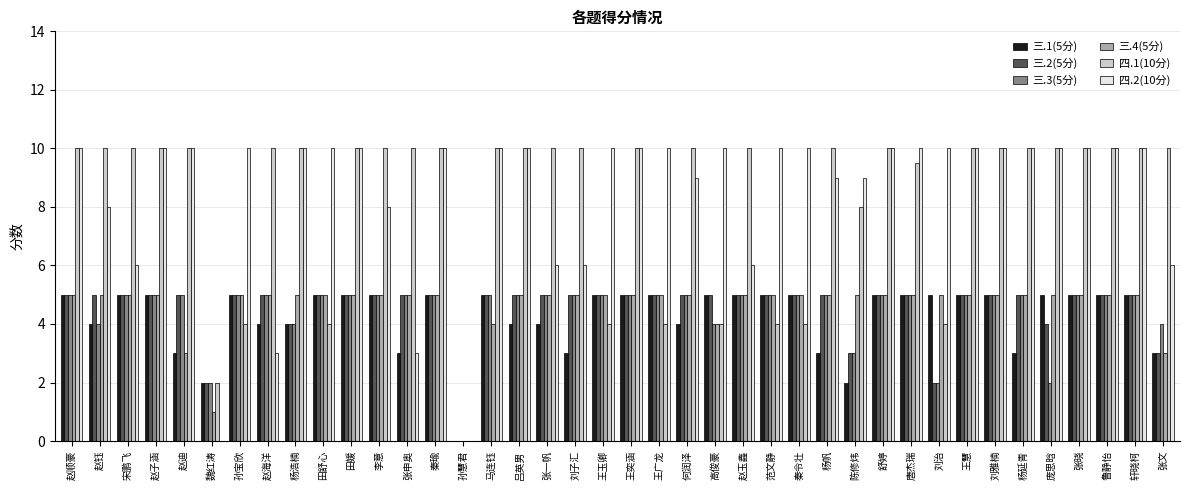

What is the sum of the 三.2(5分) values at 田舒心 and 宋鹏飞?

10.0